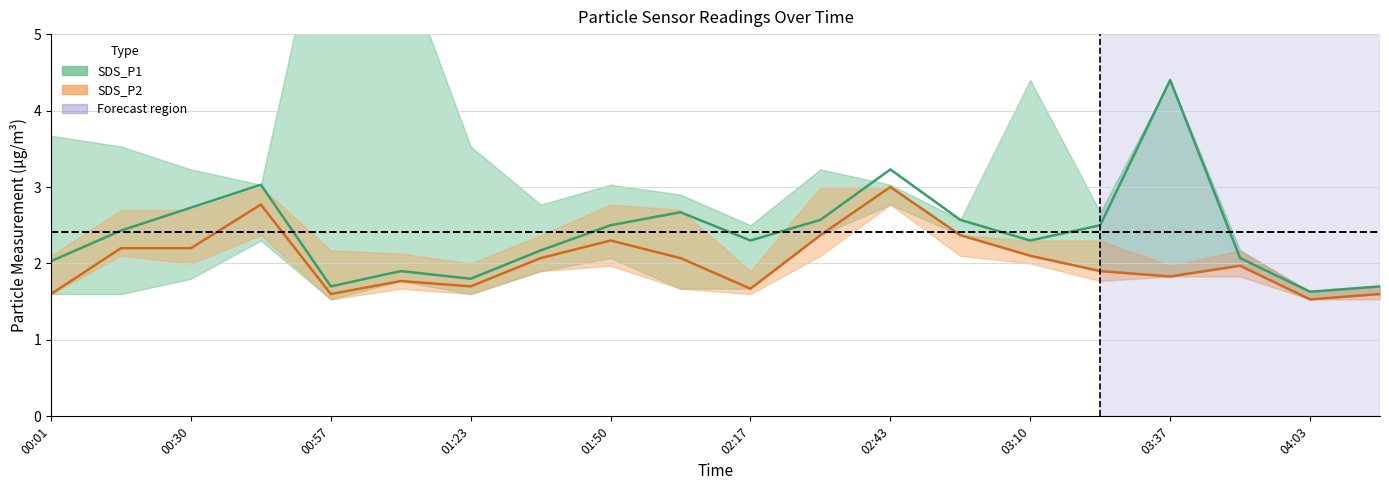

In SDS_P2_upper, how many points are lower than both neighbors (excluding endpoints)?

4